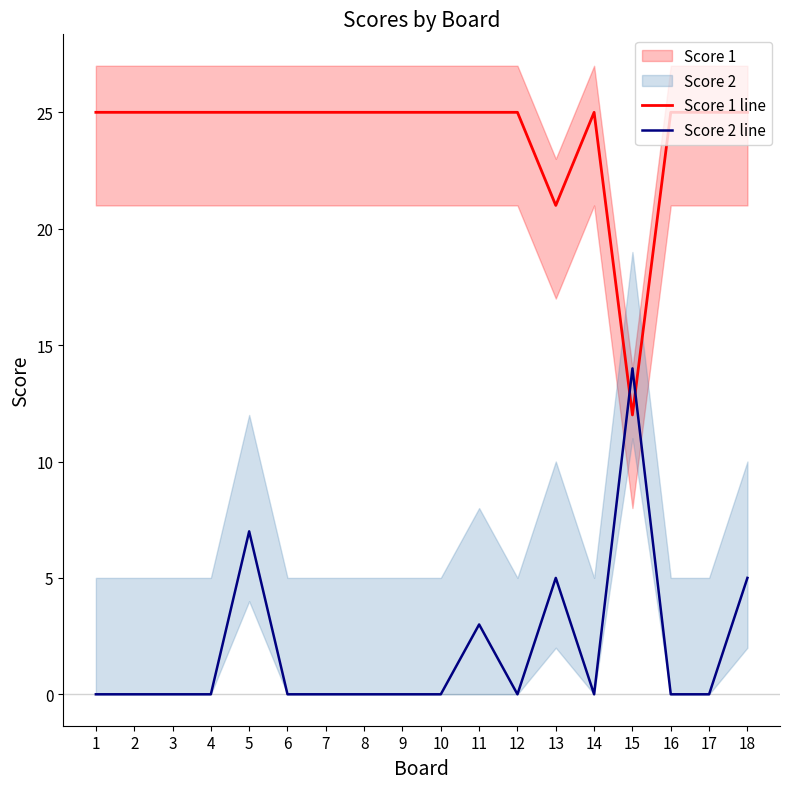

What is the average value of the Score 1 line series?

24